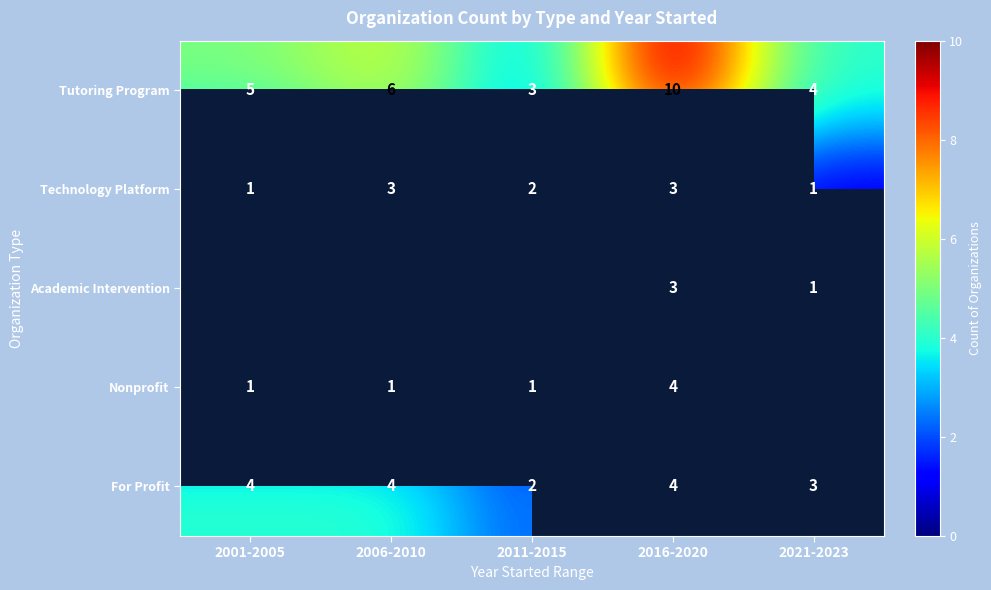

The value of Technology Platform at 2006-2010 is 2. True or false?

False